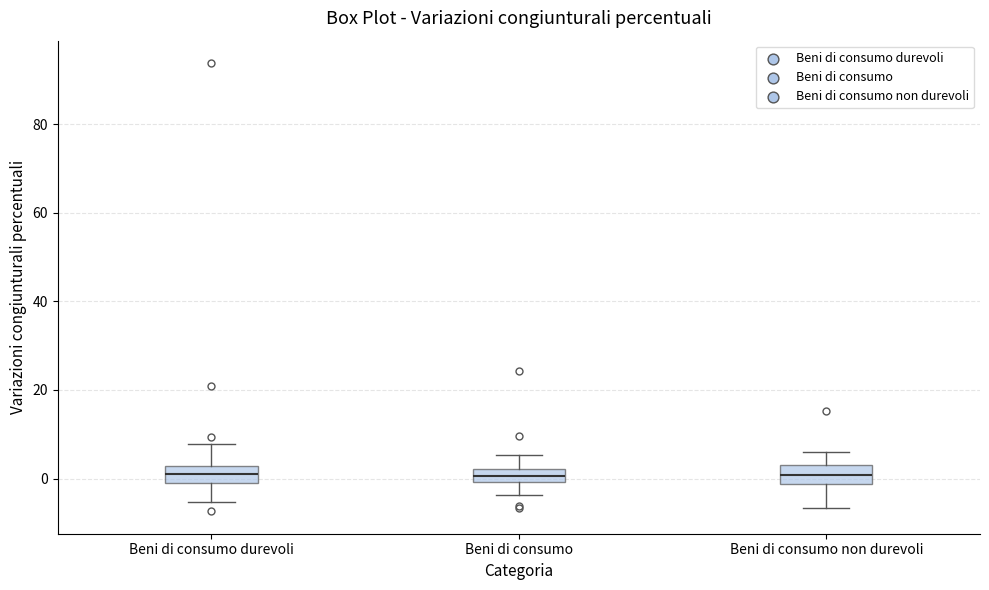

Where is the upper edge of the box for Beni di consumo durevoli on the y-axis? The values are not printed on the chart, so give them approximately, as read against the axis.

2